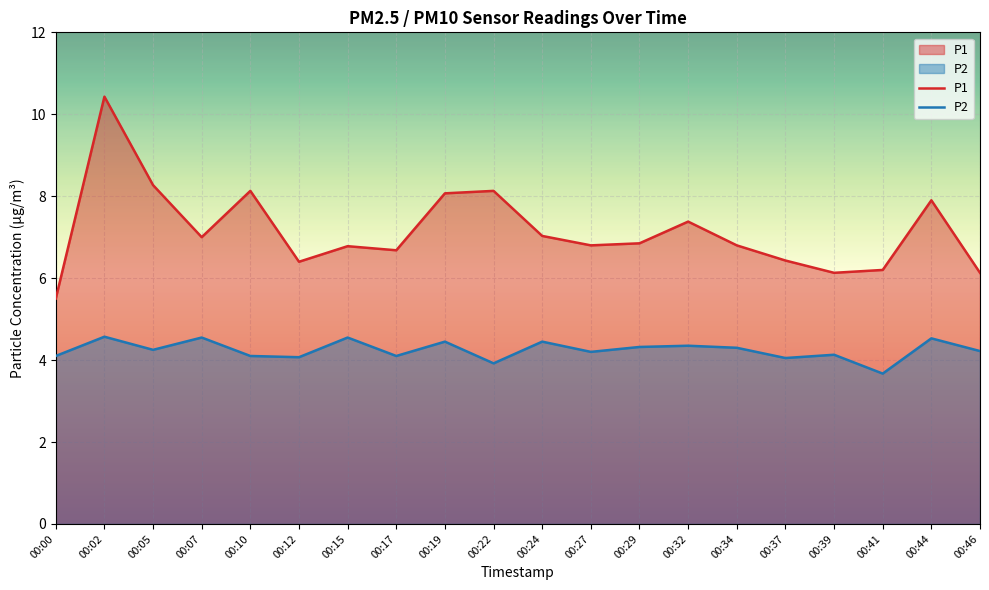

List the series in order of their overall mean, lowest first.

P2, P1